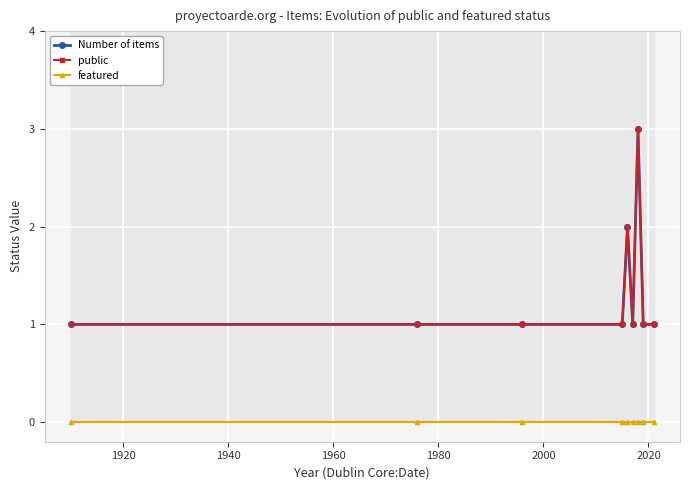

Count the number of categories in the chart.

9